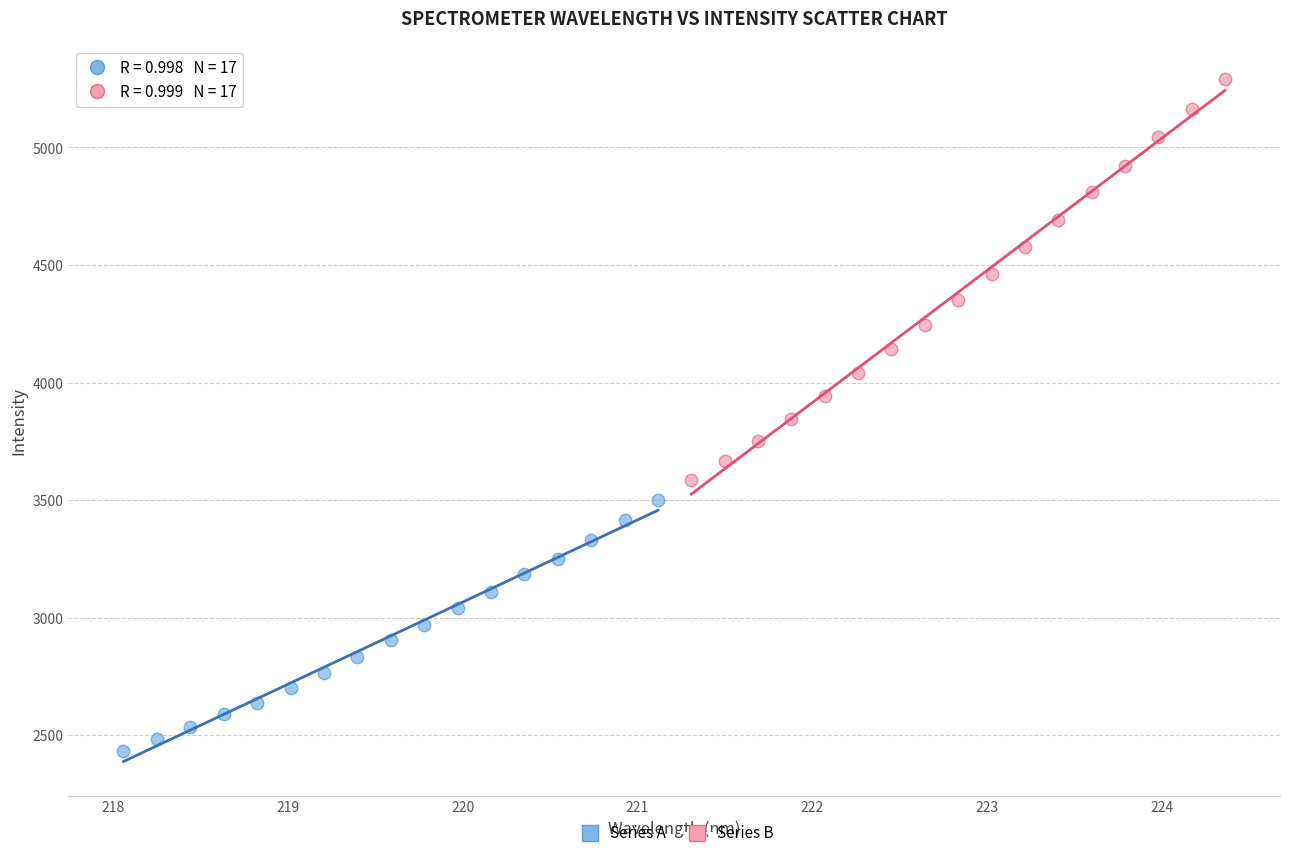

Which series contains the lowest Y value?

Series A